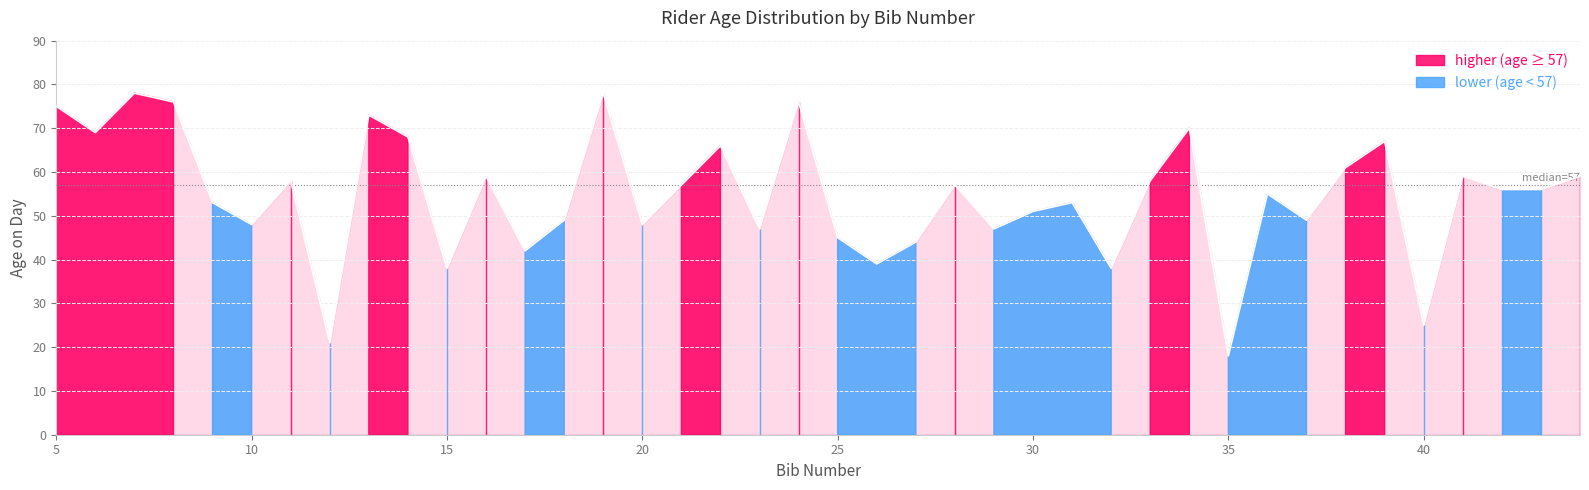

What is the sum of the values at 41 and 27?

103